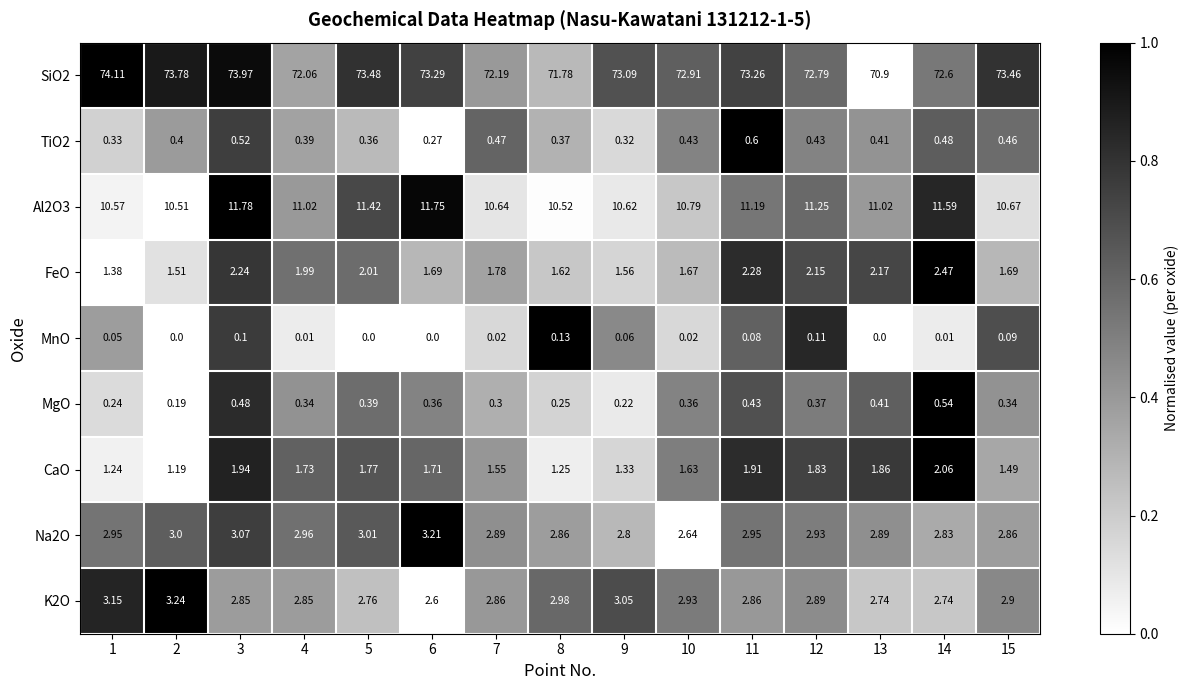

Reading left to right, transcribe all the data shown in this chart.

SiO2: 1=74.1	2=73.8	3=74.0	4=72.1	5=73.5	6=73.3	7=72.2	8=71.8	9=73.1	10=72.9	11=73.3	12=72.8	13=70.9	14=72.6	15=73.5
TiO2: 1=0.3	2=0.4	3=0.5	4=0.4	5=0.4	6=0.3	7=0.5	8=0.4	9=0.3	10=0.4	11=0.6	12=0.4	13=0.4	14=0.5	15=0.5
Al2O3: 1=10.6	2=10.5	3=11.8	4=11.0	5=11.4	6=11.8	7=10.6	8=10.5	9=10.6	10=10.8	11=11.2	12=11.2	13=11.0	14=11.6	15=10.7
FeO: 1=1.4	2=1.5	3=2.2	4=2.0	5=2.0	6=1.7	7=1.8	8=1.6	9=1.6	10=1.7	11=2.3	12=2.1	13=2.2	14=2.5	15=1.7
MnO: 1=0.1	2=0.0	3=0.1	4=0.0	5=0.0	6=0.0	7=0.0	8=0.1	9=0.1	10=0.0	11=0.1	12=0.1	13=0.0	14=0.0	15=0.1
MgO: 1=0.2	2=0.2	3=0.5	4=0.3	5=0.4	6=0.4	7=0.3	8=0.2	9=0.2	10=0.4	11=0.4	12=0.4	13=0.4	14=0.5	15=0.3
CaO: 1=1.2	2=1.2	3=1.9	4=1.7	5=1.8	6=1.7	7=1.6	8=1.2	9=1.3	10=1.6	11=1.9	12=1.8	13=1.9	14=2.1	15=1.5
Na2O: 1=3.0	2=3.0	3=3.1	4=3.0	5=3.0	6=3.2	7=2.9	8=2.9	9=2.8	10=2.6	11=3.0	12=2.9	13=2.9	14=2.8	15=2.9
K2O: 1=3.1	2=3.2	3=2.9	4=2.9	5=2.8	6=2.6	7=2.9	8=3.0	9=3.0	10=2.9	11=2.9	12=2.9	13=2.7	14=2.7	15=2.9